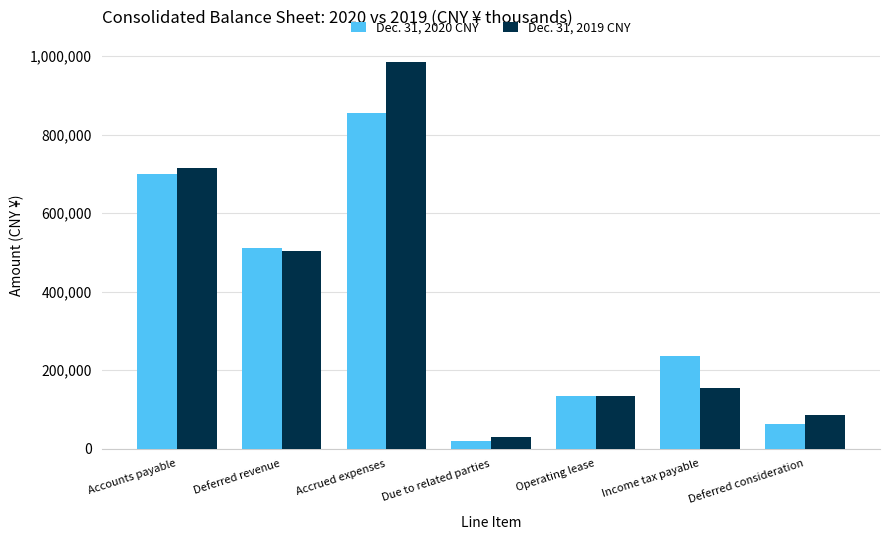

Rank the series by their maximum value, from highest to lowest.

Dec. 31, 2019 CNY, Dec. 31, 2020 CNY